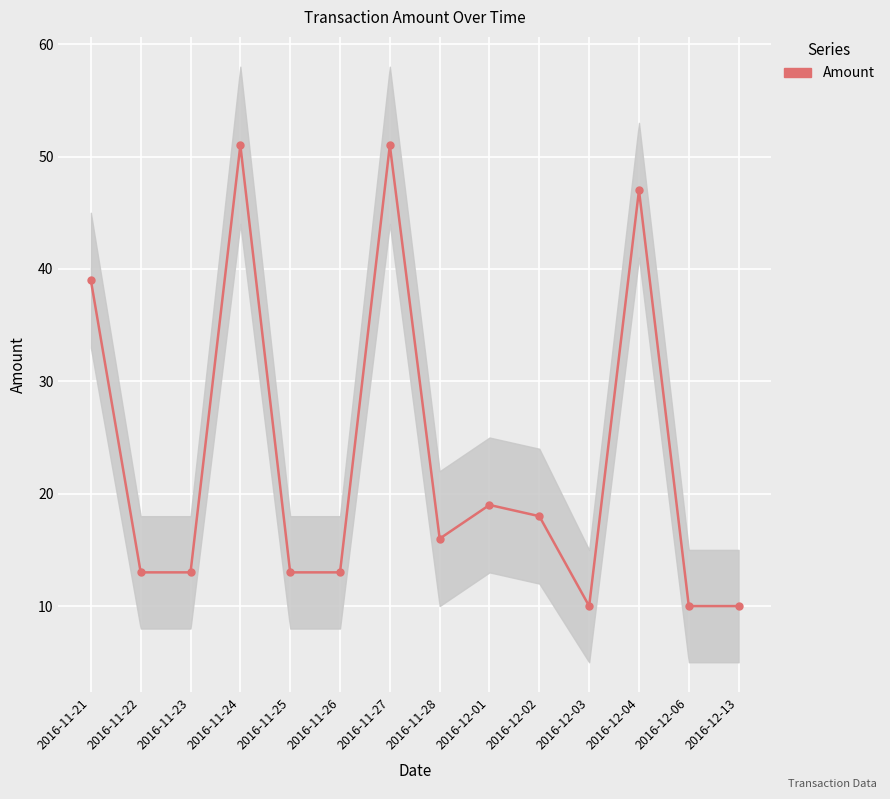

How many points are higher than both their immediate neighbors (excluding endpoints)?

4